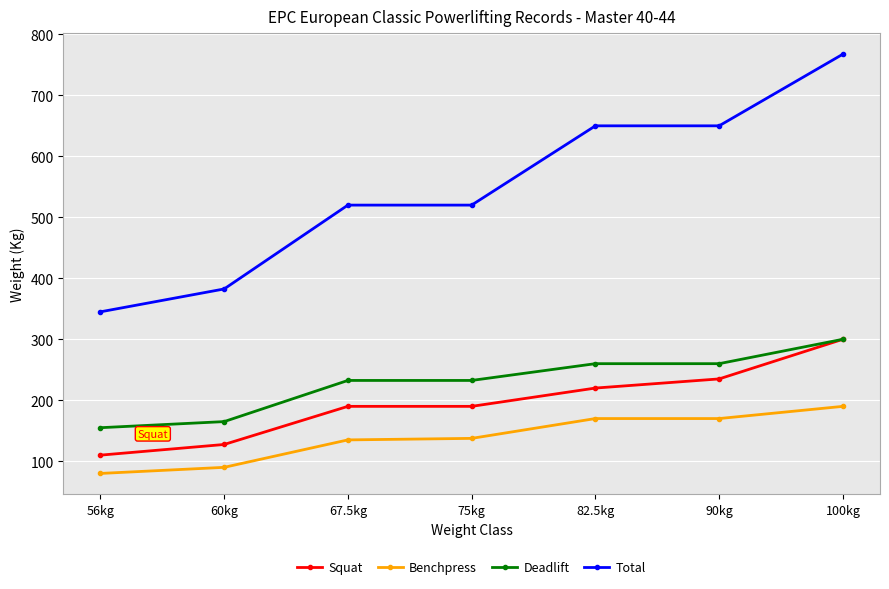

True or false: Total and Benchpress cross at least once.

False